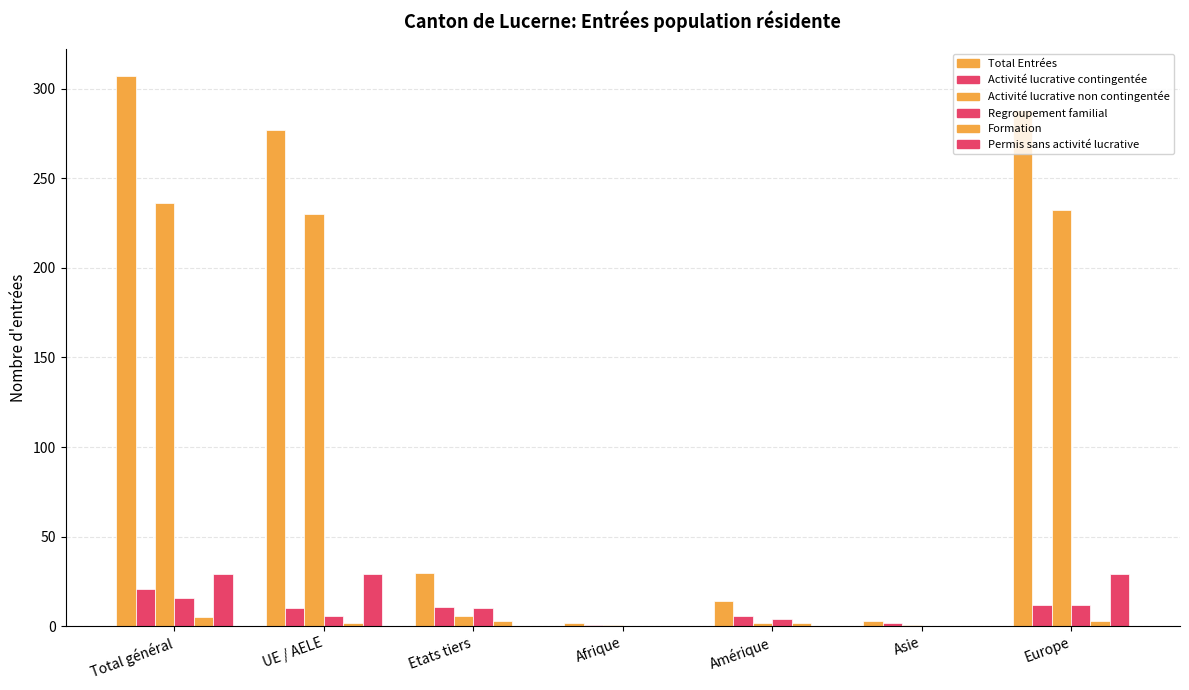

How many series are shown in this chart?

6